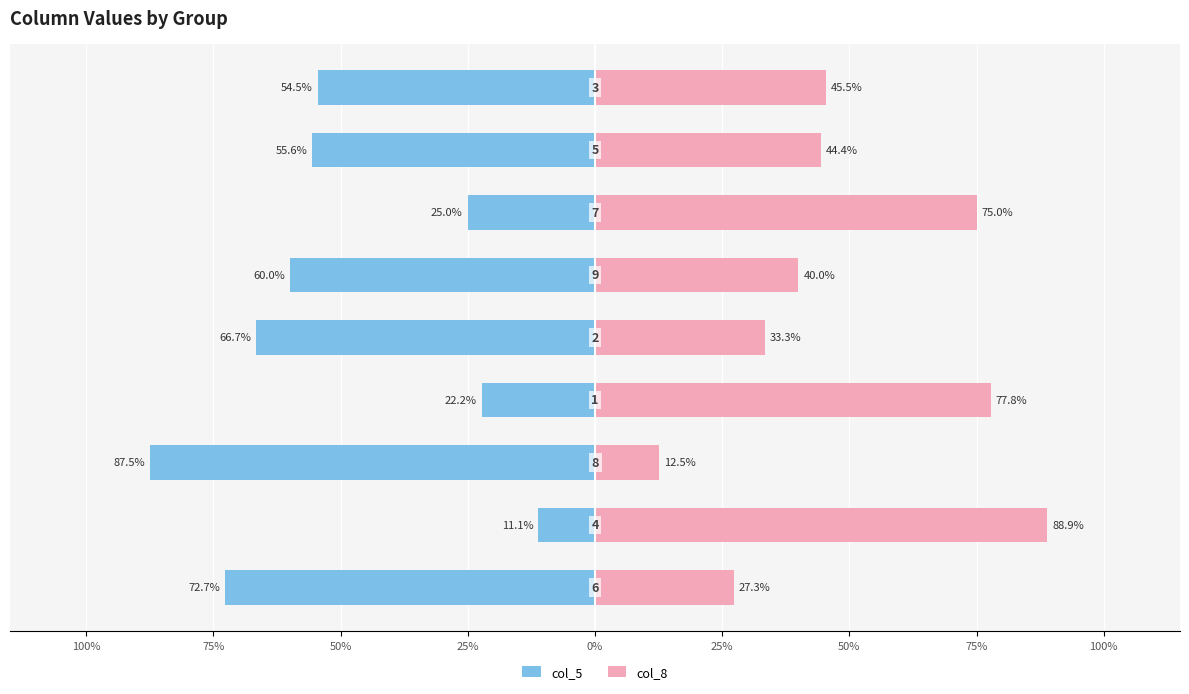

What is the difference between the maximum and minimum values in the col_8 series?

76.4